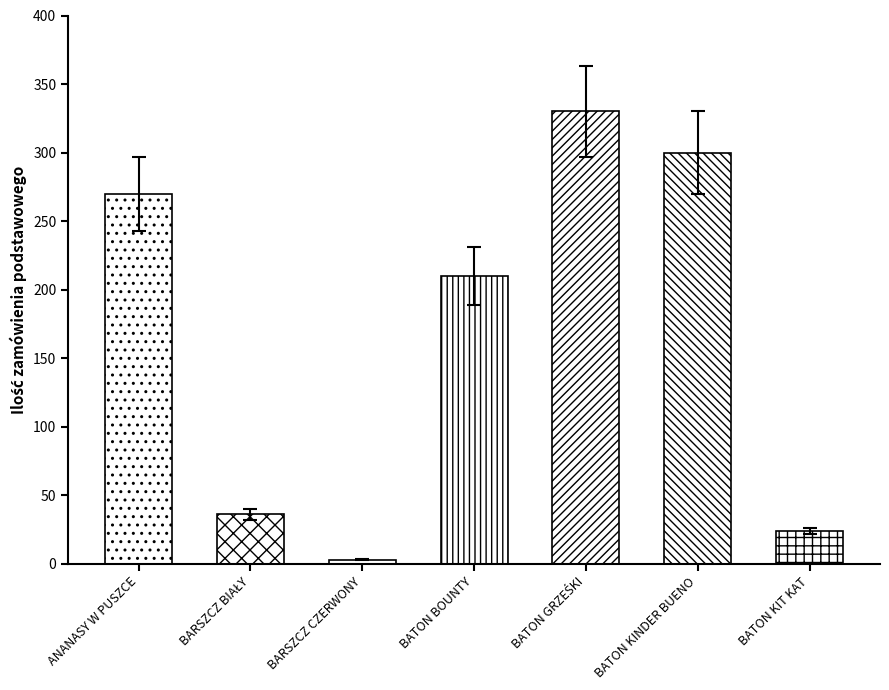

How many series are shown in this chart?

1